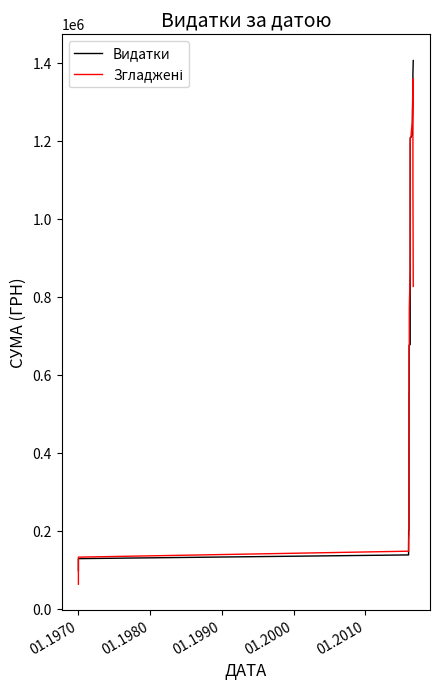

Is the value of Видатки at 01.1970 greater than the value of Згладжені at 01.1970?

Yes